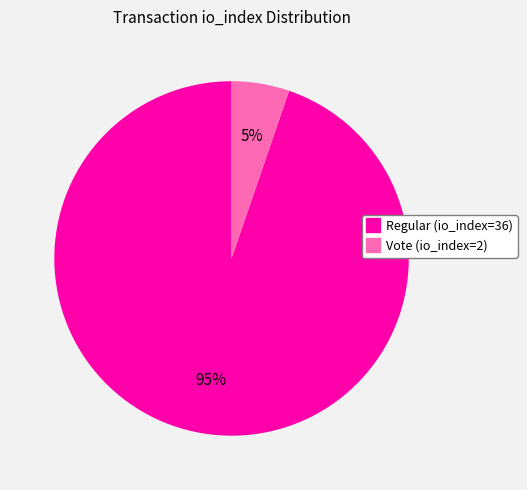

To the nearest percent, what is the combined percentage of Regular (io_index=36) and Vote (io_index=2)?

100%